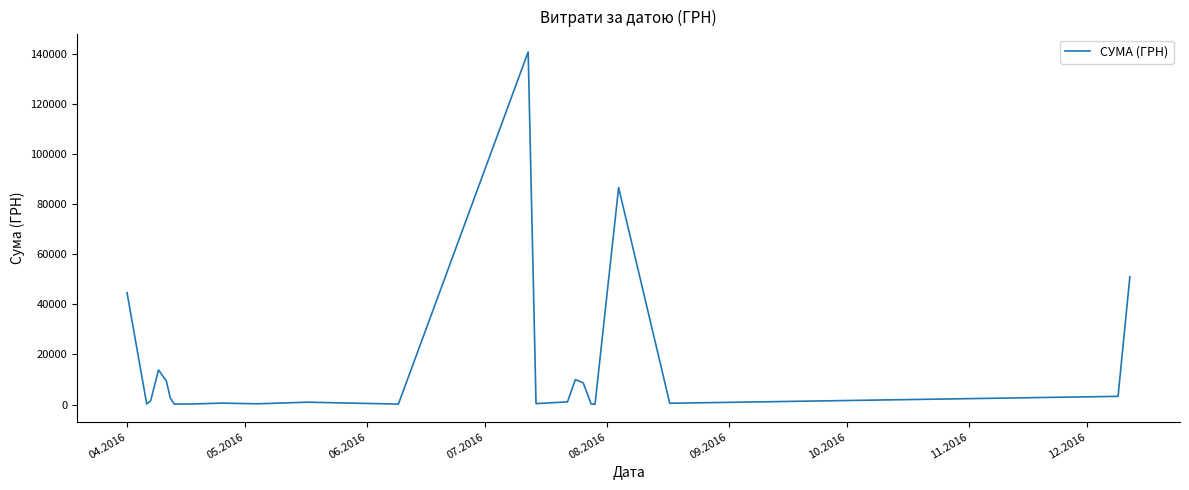

What is the maximum value shown in the chart?

140706.2